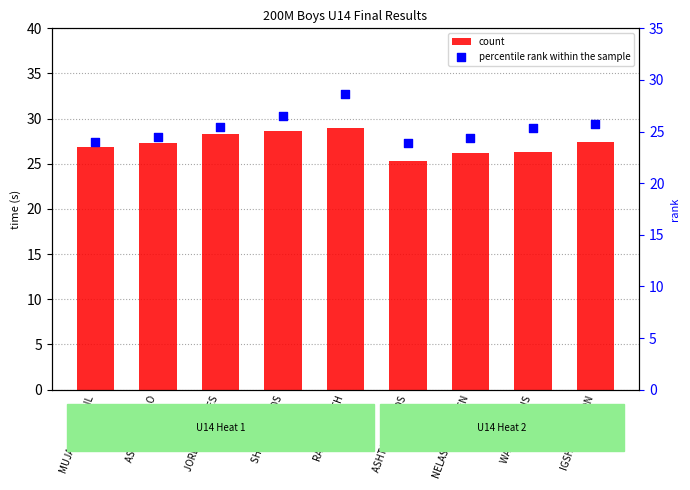

Which series reaches the maximum Y coordinate?

count